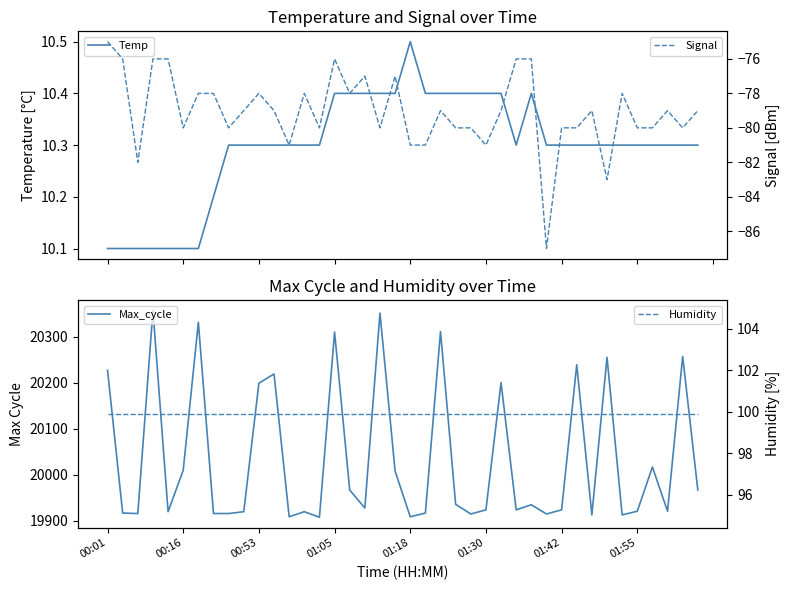

What is the highest value of the Humidity series?

99.9